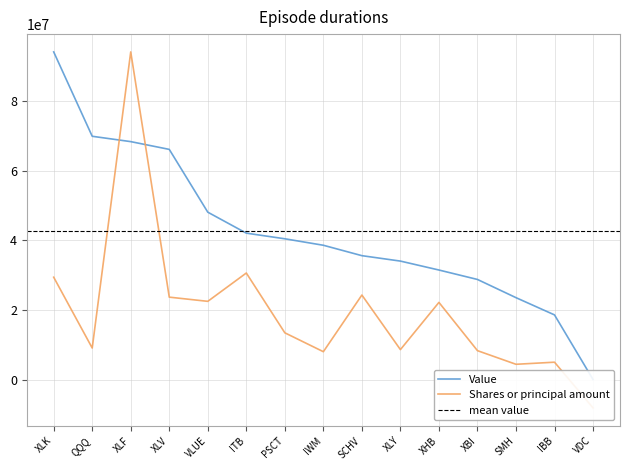

What is the difference between the second highest and second lowest values in the Value series?

51292000.0